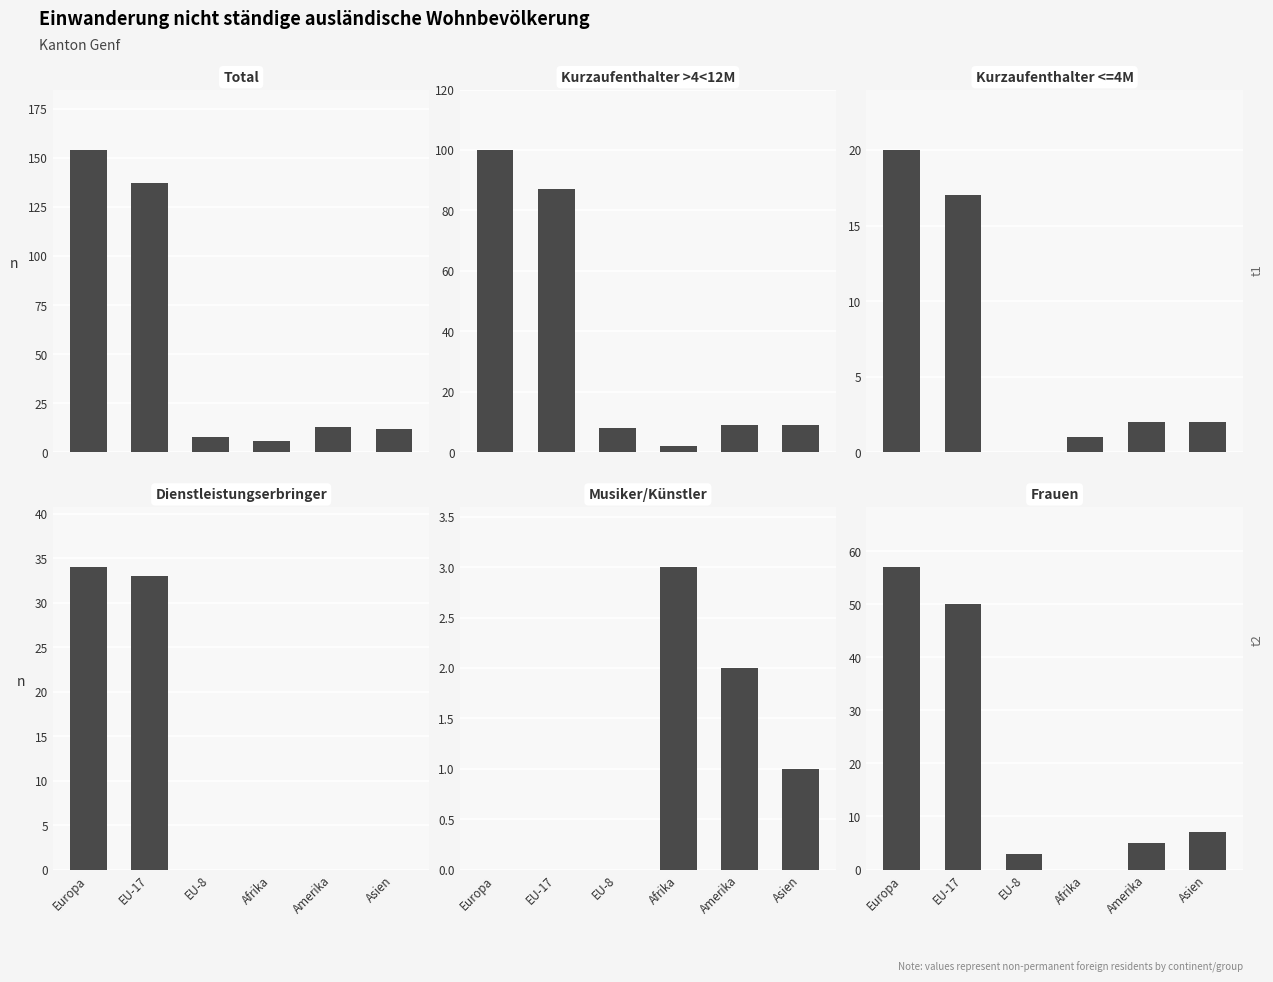

What is the sum of all Total values?

330